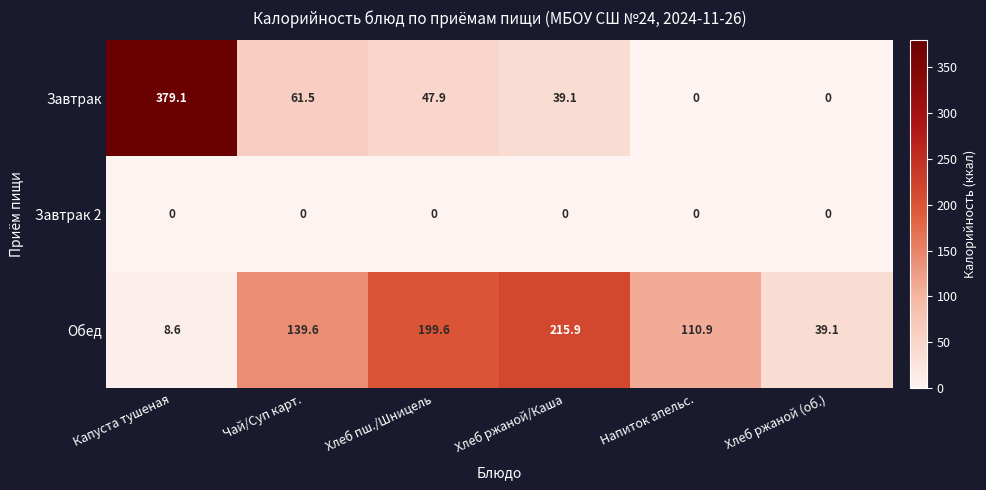

The value of Завтрак at Напиток апельс. is 0.0. True or false?

True